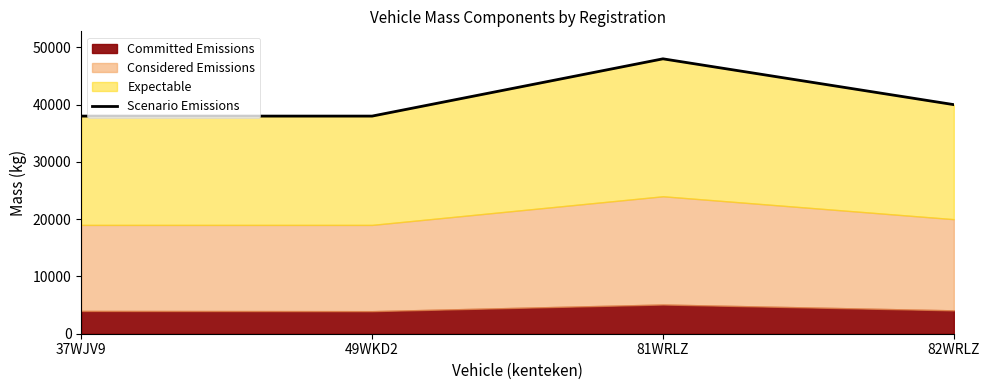

What is the sum of all values?

164000